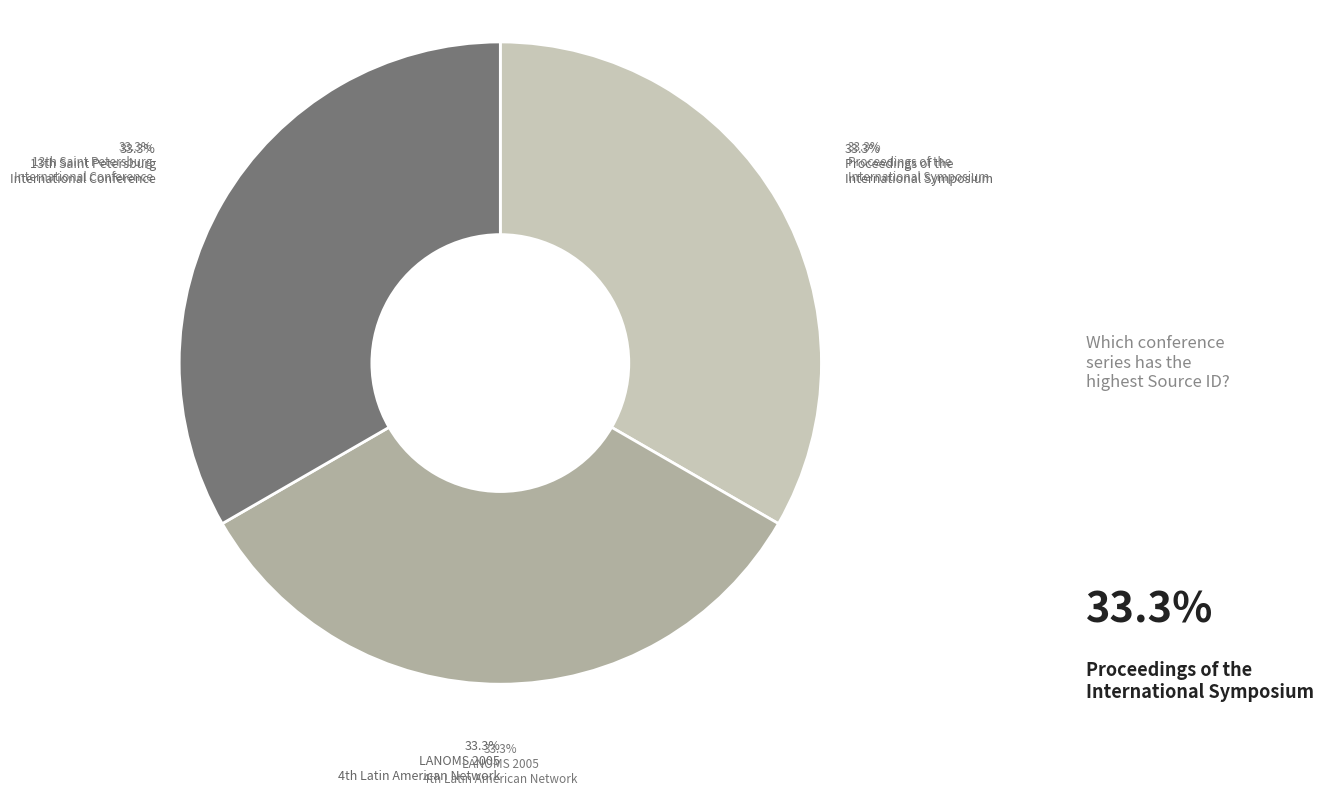

Which slice is the largest?

Proceedings of the International Symposium